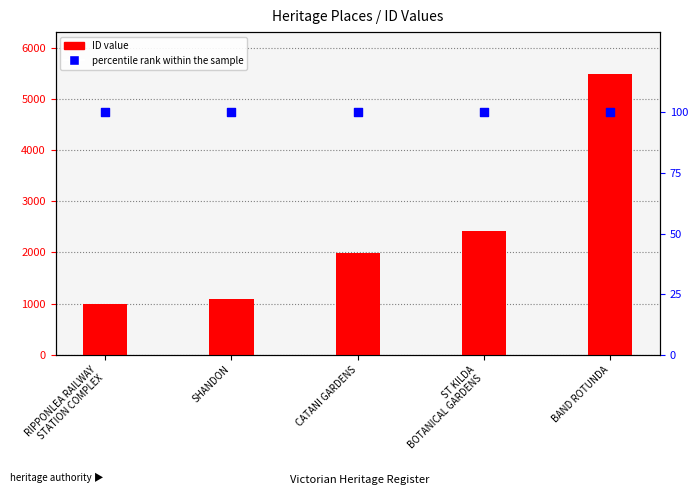

Which series contains the highest Y value?

ID value